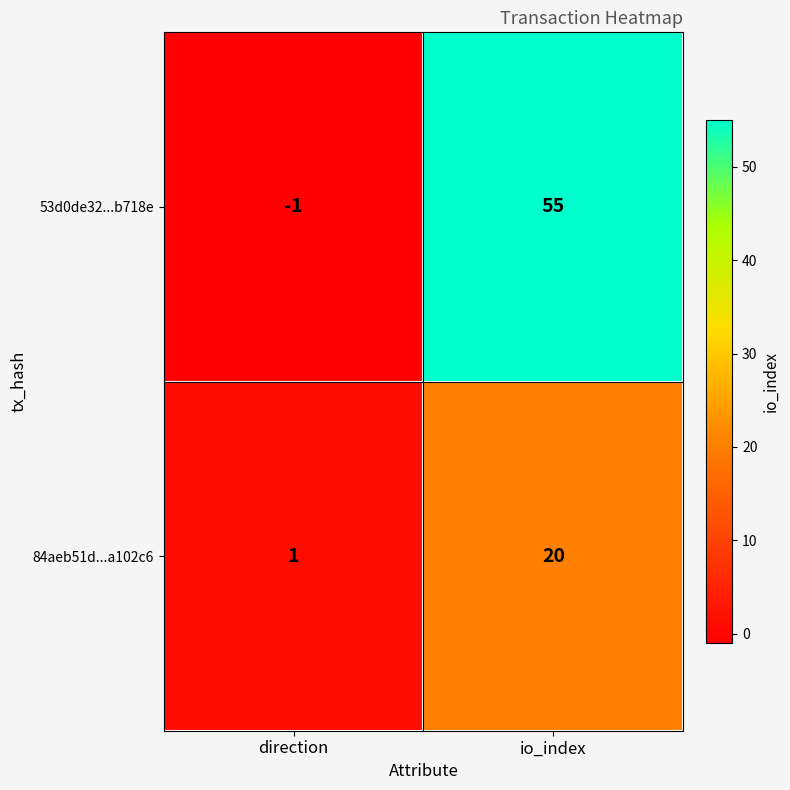

Which series has the widest spread of values?

53d0de32...b718e